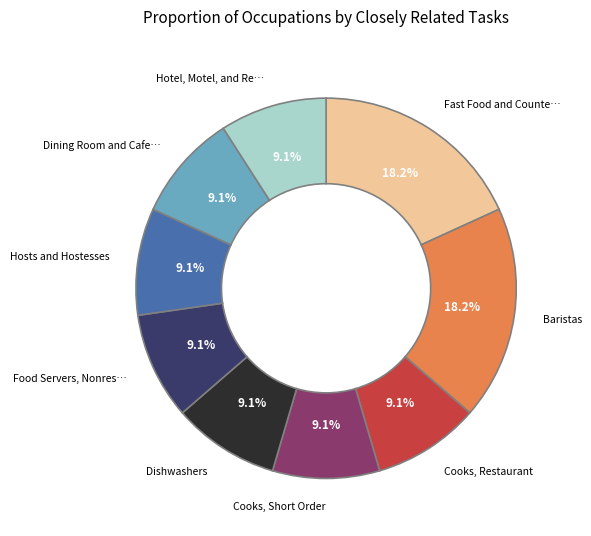

Is there any slice that represents more than half of the pie?

No